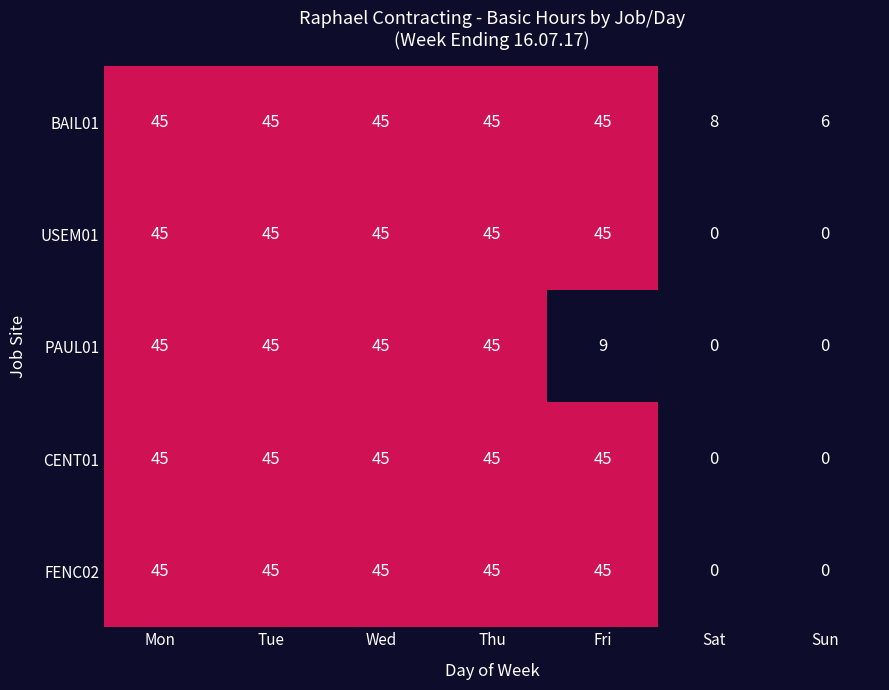

How many CENT01 values are between 0 and 45?

7